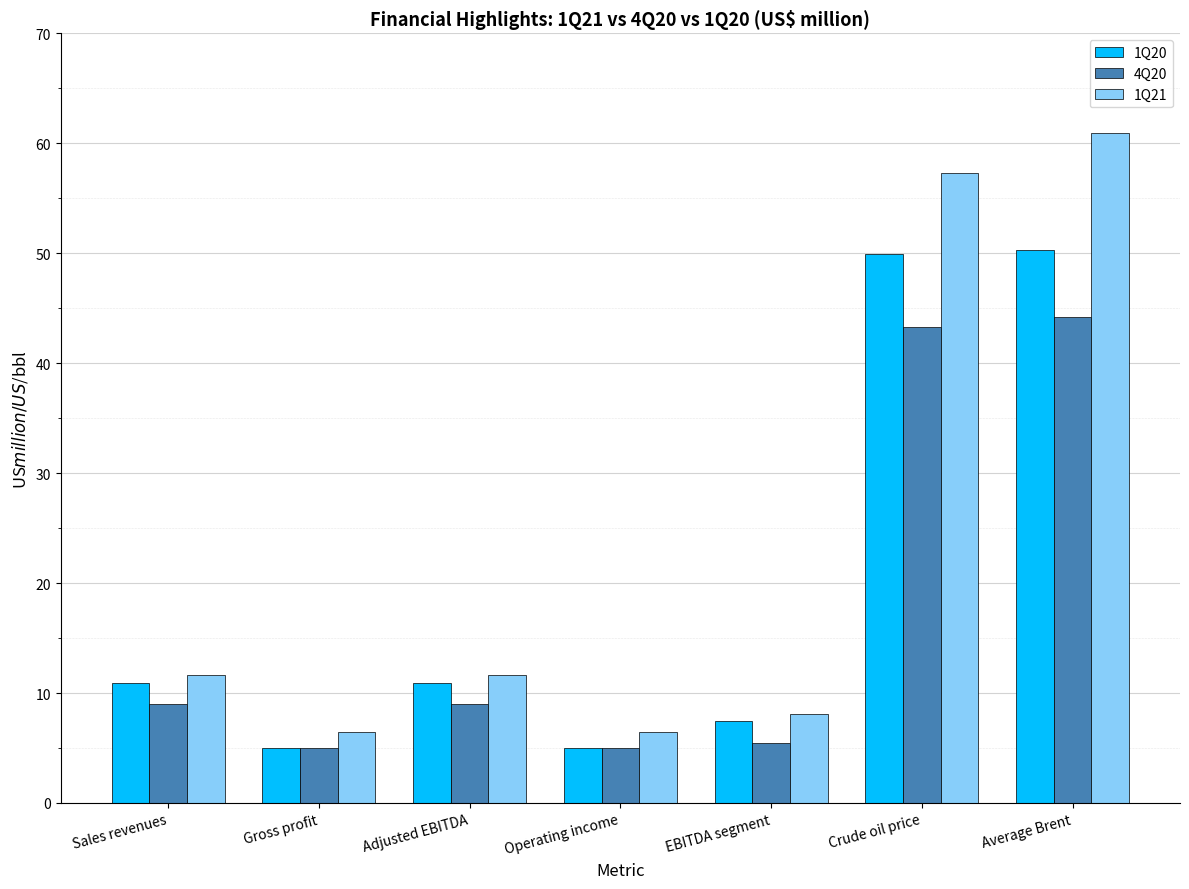

What is the approximate value of 4Q20 at Gross profit?

5.0